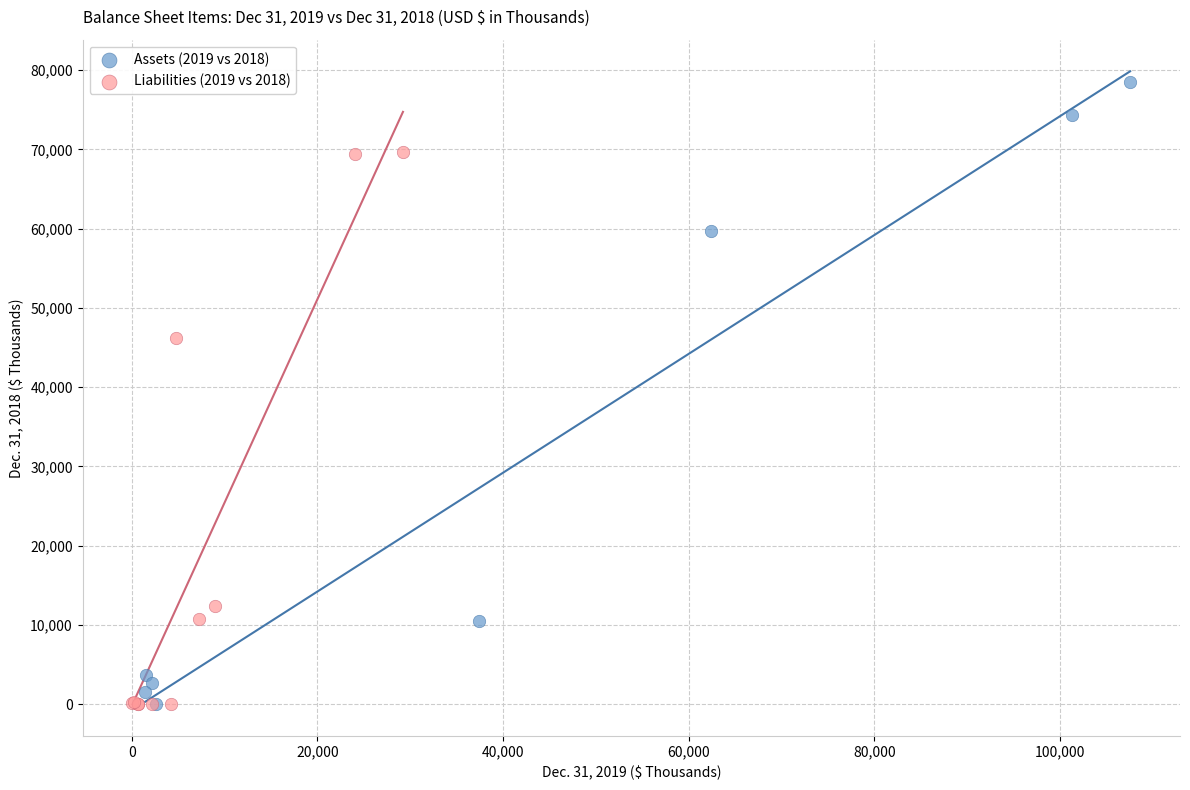

Which series reaches the maximum Y coordinate?

Assets (2019 vs 2018)